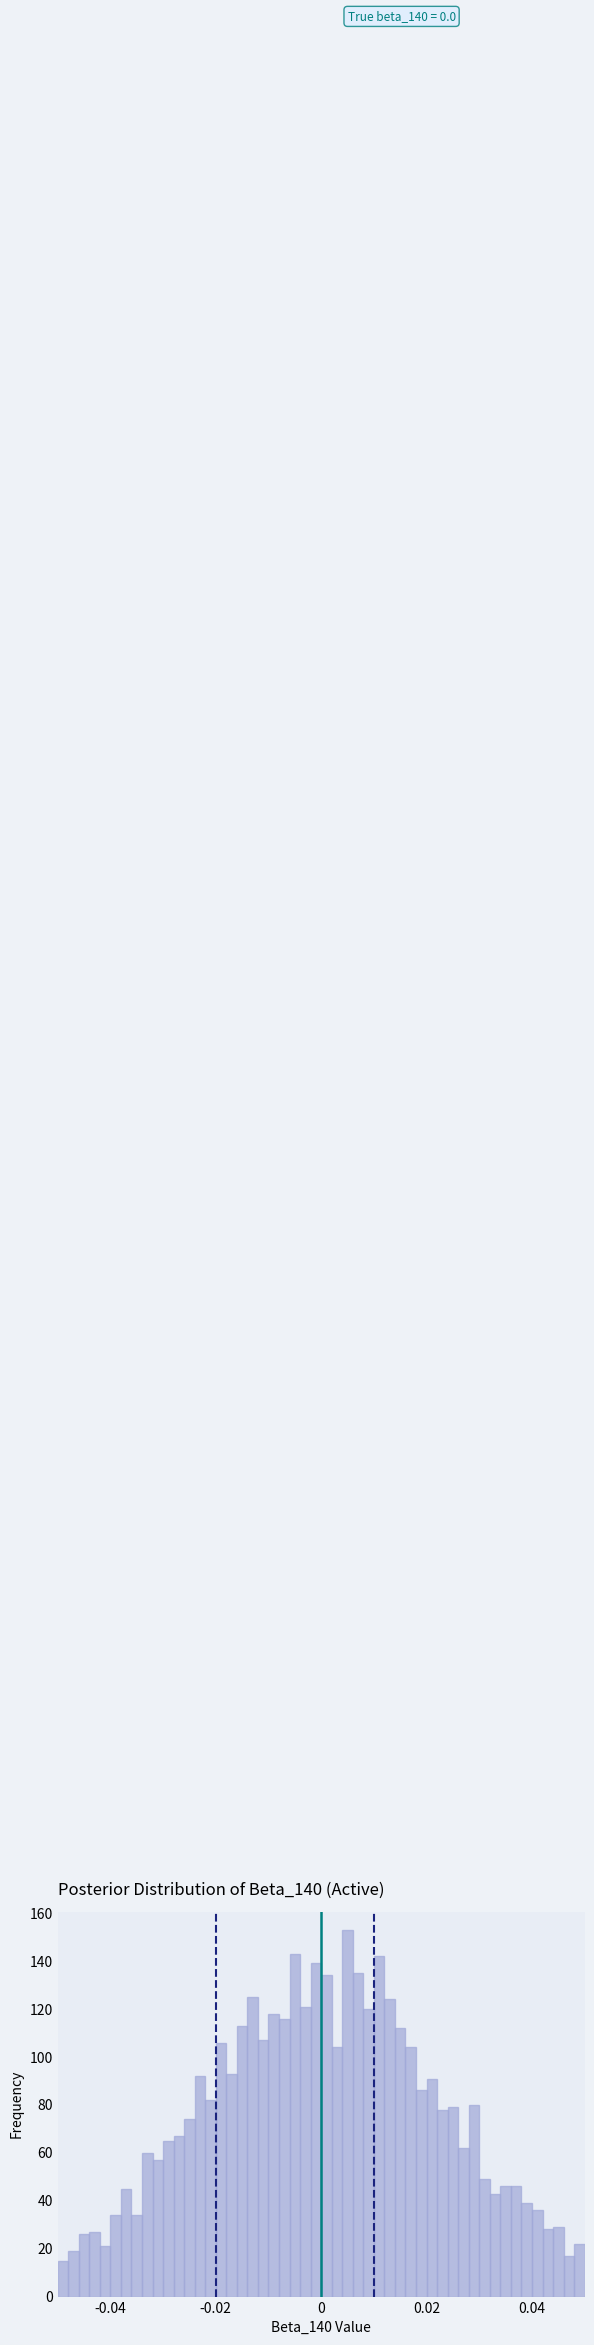

Around what value on the x-axis is the tallest bar? Give the approximate position of its centre, as read against the axis.

0.006